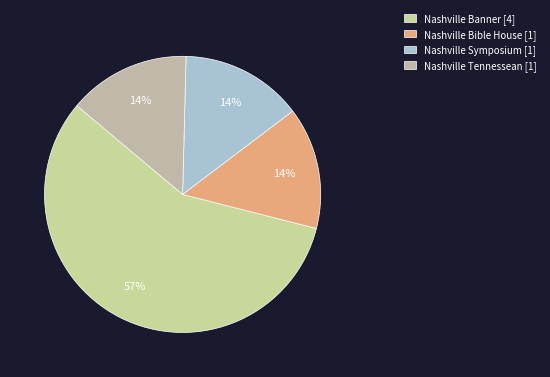

What is the change in value from Nashville Banner to Nashville Tennessean?

-3